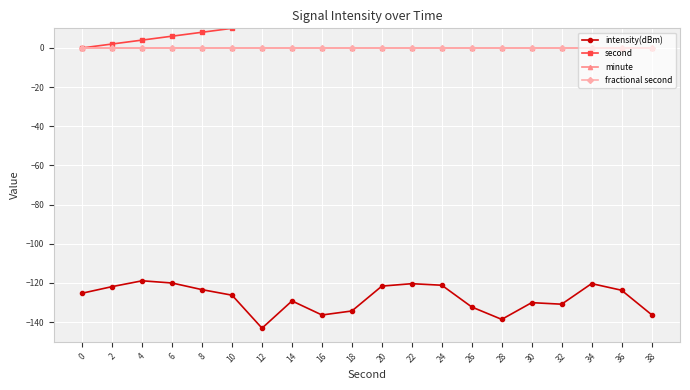

Reading right to left, extract all data points from this chart.

intensity(dBm): -136.2	-123.7	-120.3	-130.8	-130.0	-138.6	-132.3	-121.2	-120.4	-121.6	-134.3	-136.4	-129.2	-143.1	-126.2	-123.4	-120.0	-118.9	-121.9	-125.2
second: 38.0	36.0	34.0	32.0	30.0	28.0	26.0	24.0	22.0	20.0	18.0	16.0	14.0	12.0	10.0	8.0	6.0	4.0	2.0	0.0
minute: 0.0	0.0	0.0	0.0	0.0	0.0	0.0	0.0	0.0	0.0	0.0	0.0	0.0	0.0	0.0	0.0	0.0	0.0	0.0	0.0
fractional second: 0.0	0.0	0.0	0.0	0.0	0.0	0.0	0.0	0.0	0.0	0.0	0.0	0.0	0.0	0.0	0.0	0.0	0.0	0.0	0.0